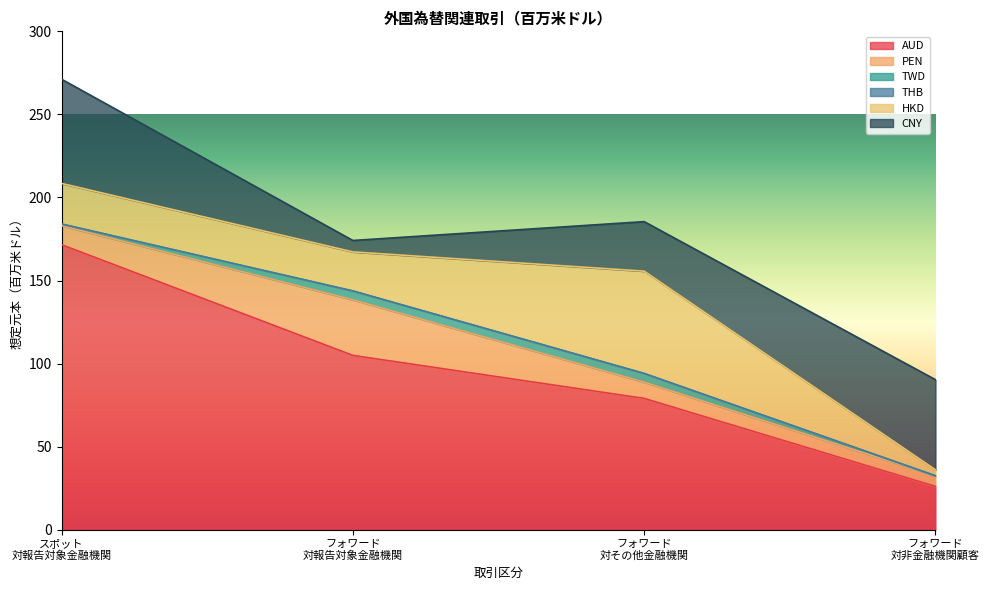

True or false: AUD and HKD cross at least once.

False